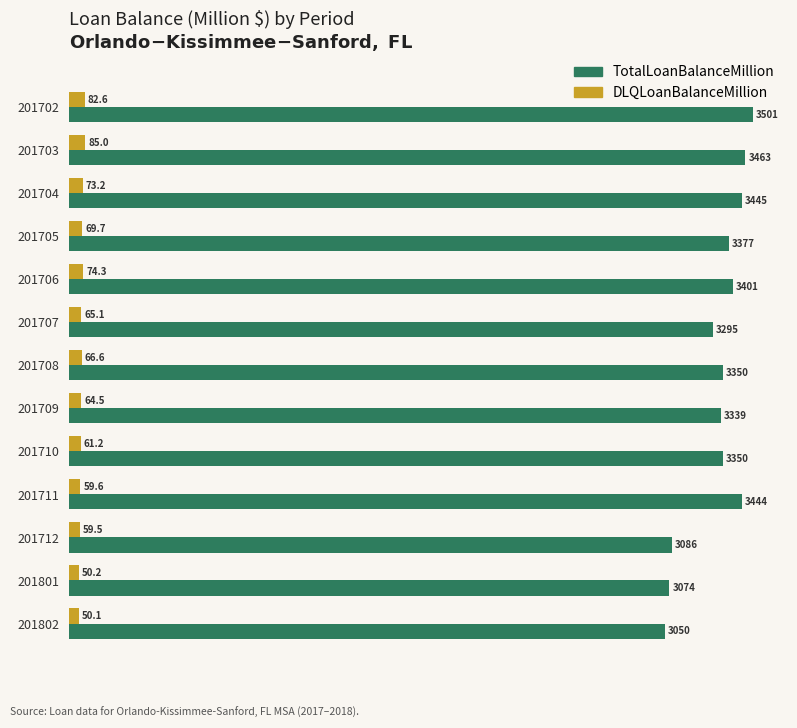

How many series are shown in this chart?

2